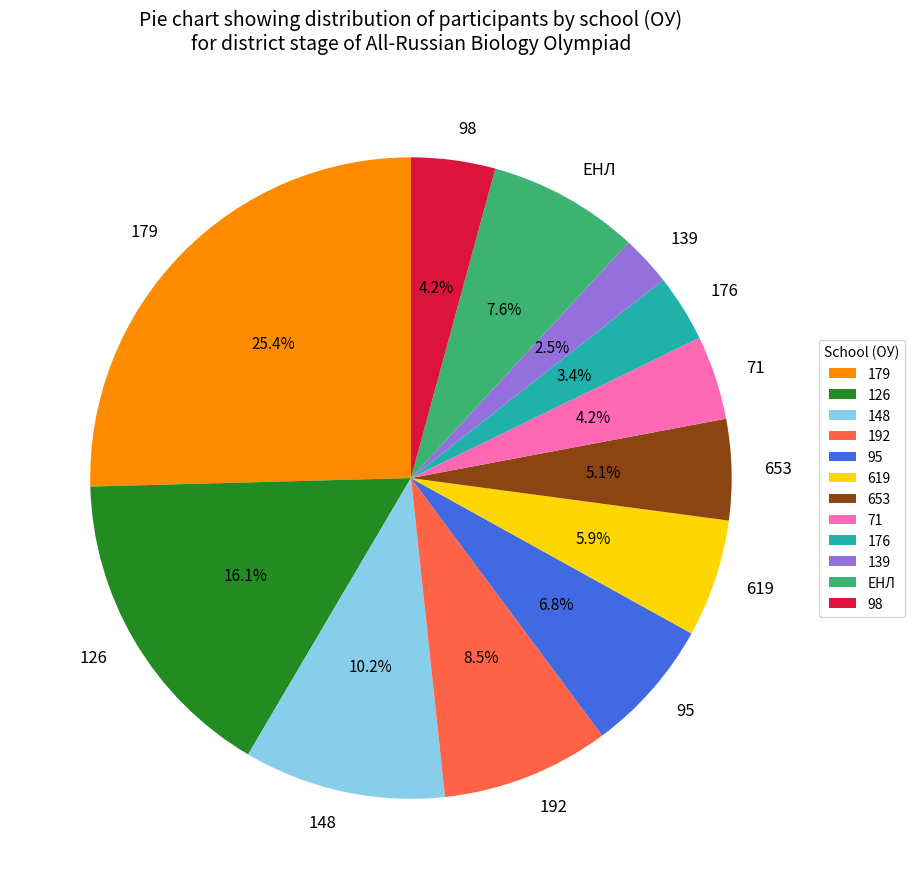

To the nearest percent, what percentage of the pie is 653?

5%